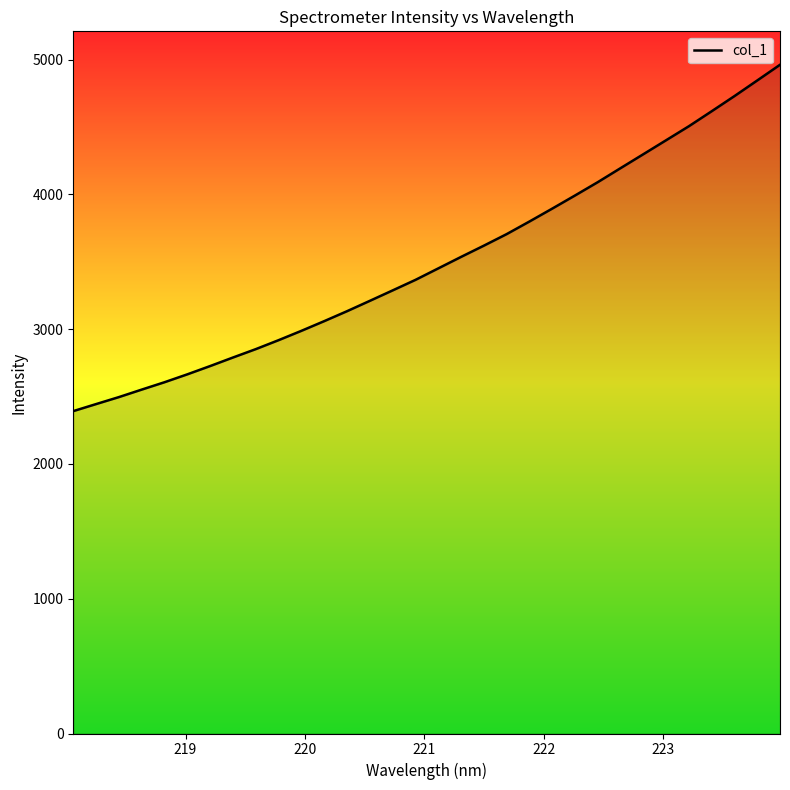

Does the chart display data point markers on the line(s)?

No